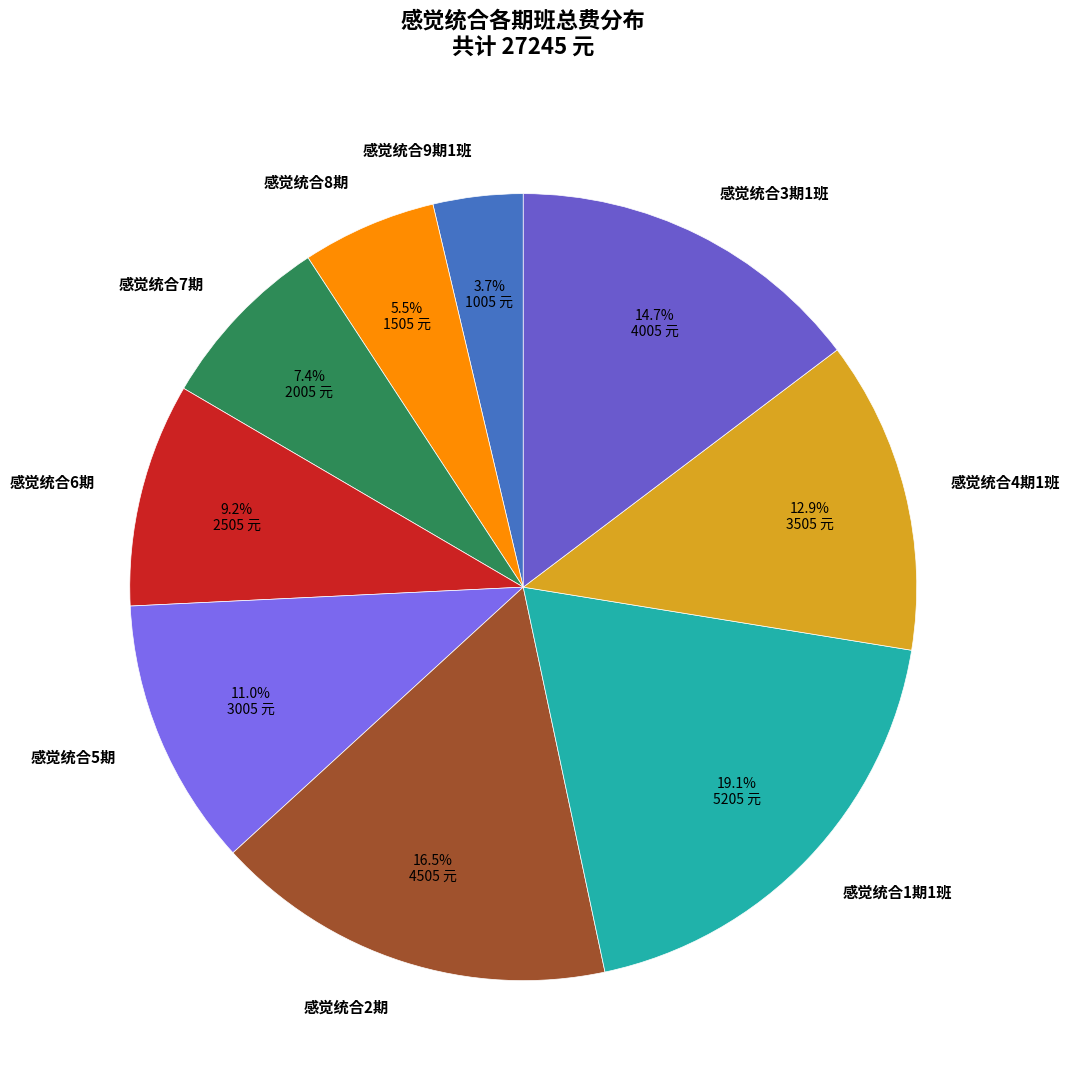

Is it true that 感觉统合9期1班 is 17% of the pie?

False